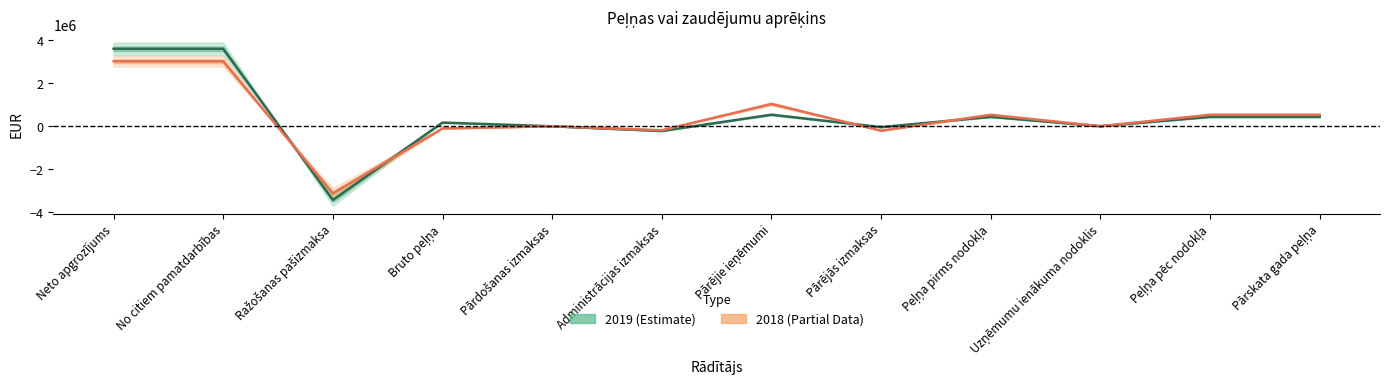

How many data points does each series have?

12